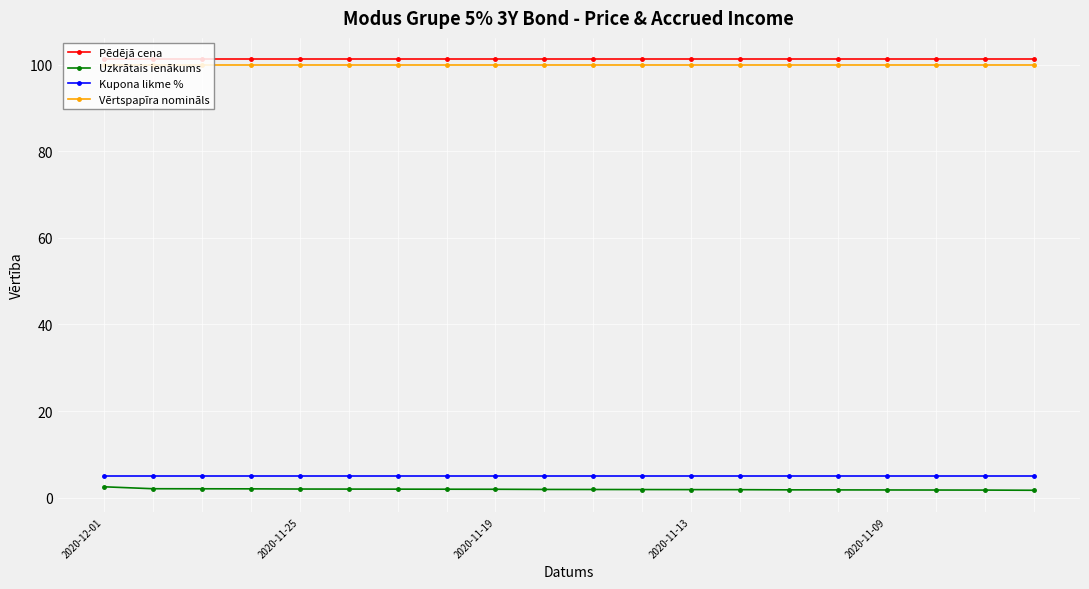

What is the average value of the Pēdējā cena series?

101.3